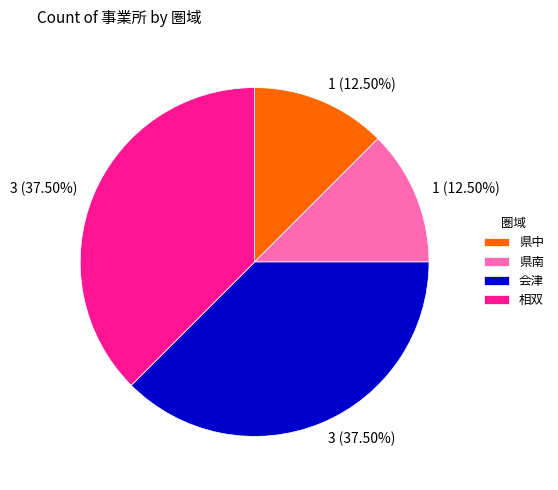

Approximately how many times larger is the value at 会津 compared to 県中?

3.0